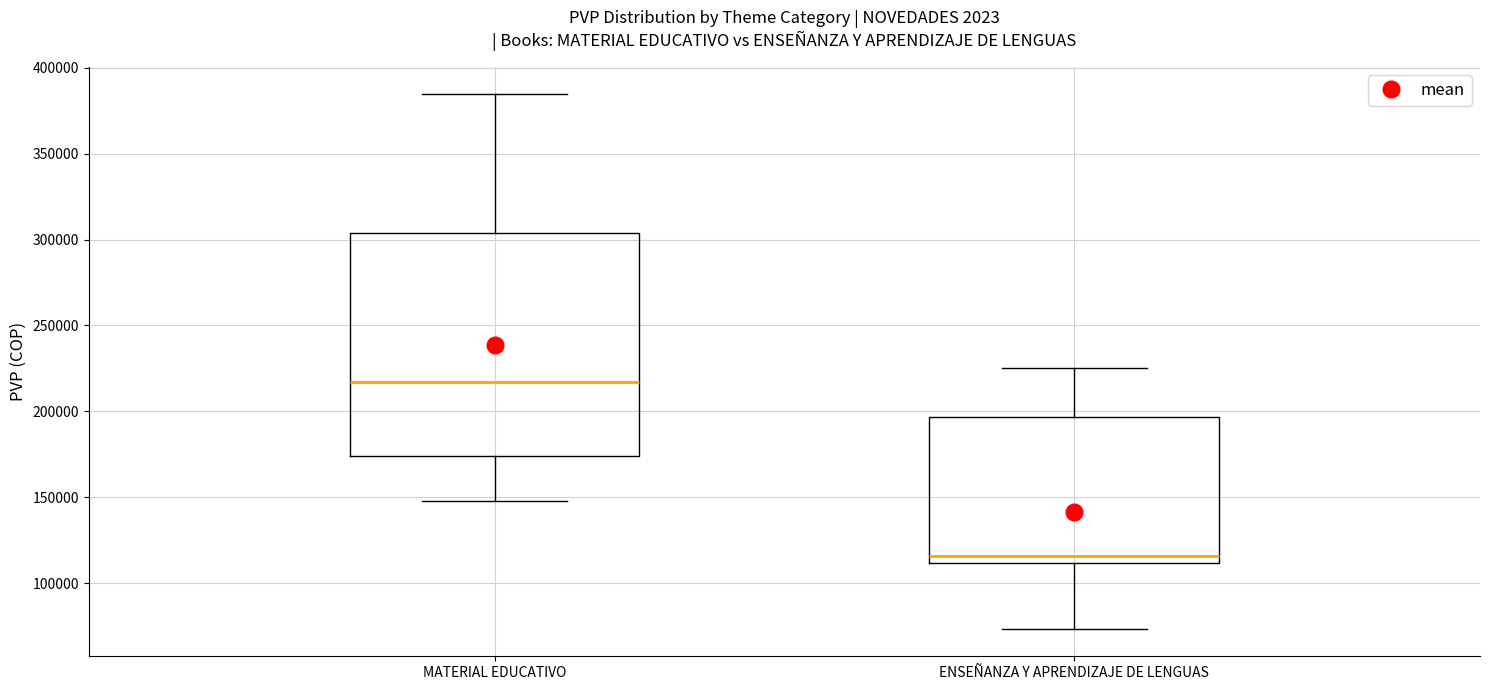

Comparing the boxes themselves (not the whiskers), which one is the tallest?

MATERIAL EDUCATIVO